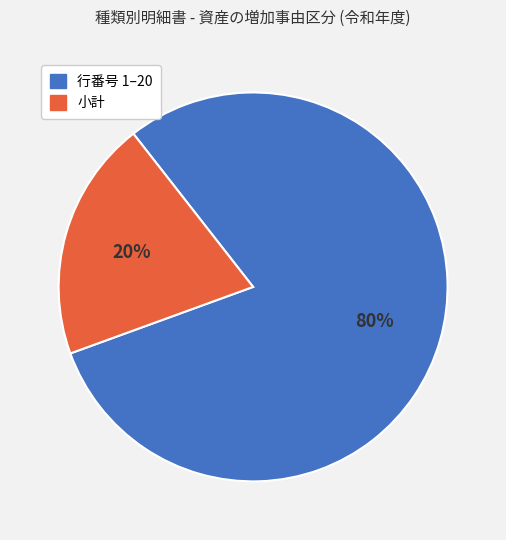

To the nearest percent, what is the difference between the largest and smallest slice percentages?

60%